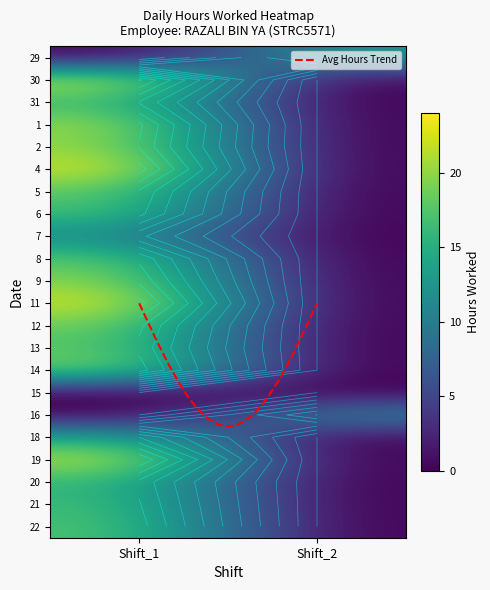

What is the total value across all series at 0?

353.7